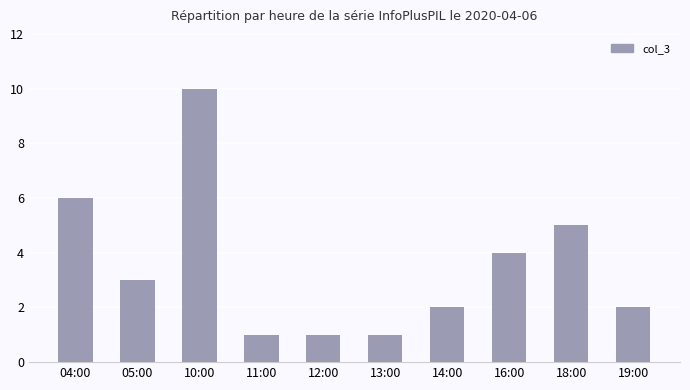

What is the value of the 8th bar from the left?

4